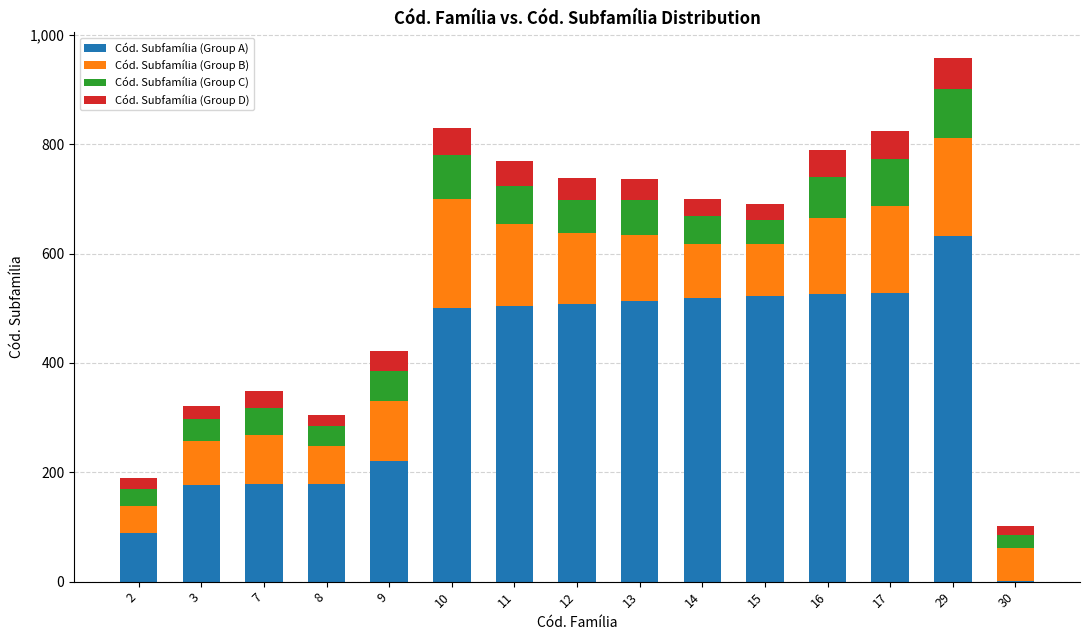

What is the sum of all Cód. Subfamília (Group A) values?

5597